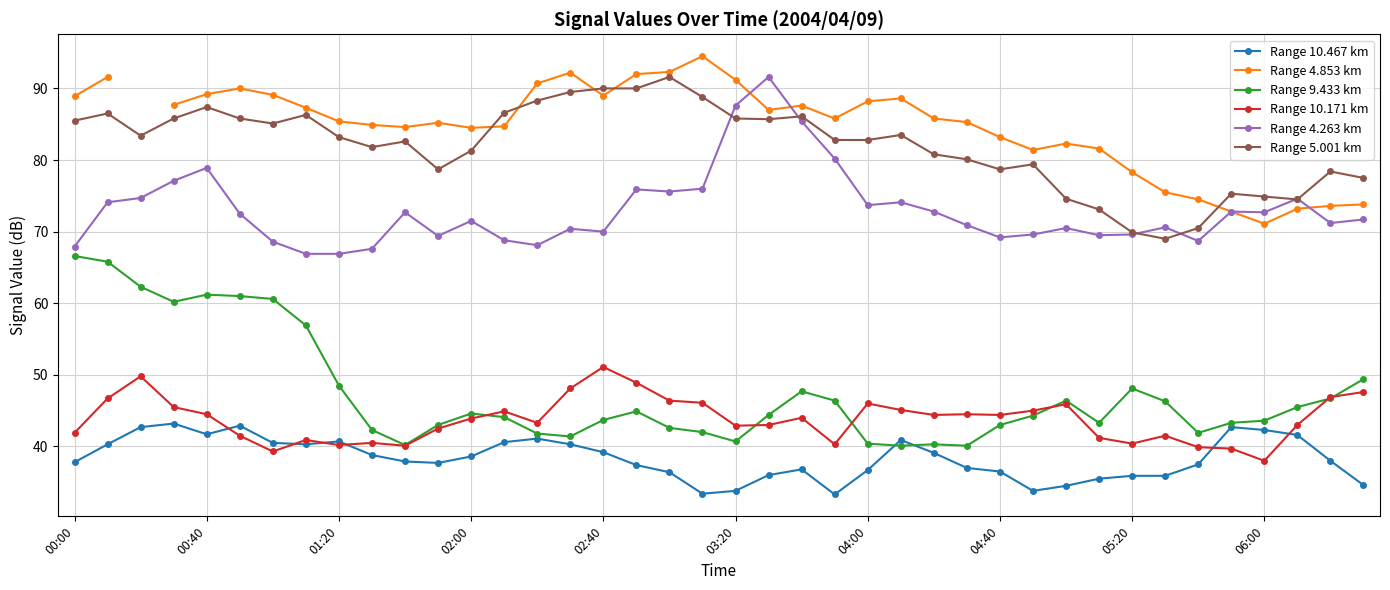

How many times do Range 9.433 km and Range 10.467 km cross each other?

2